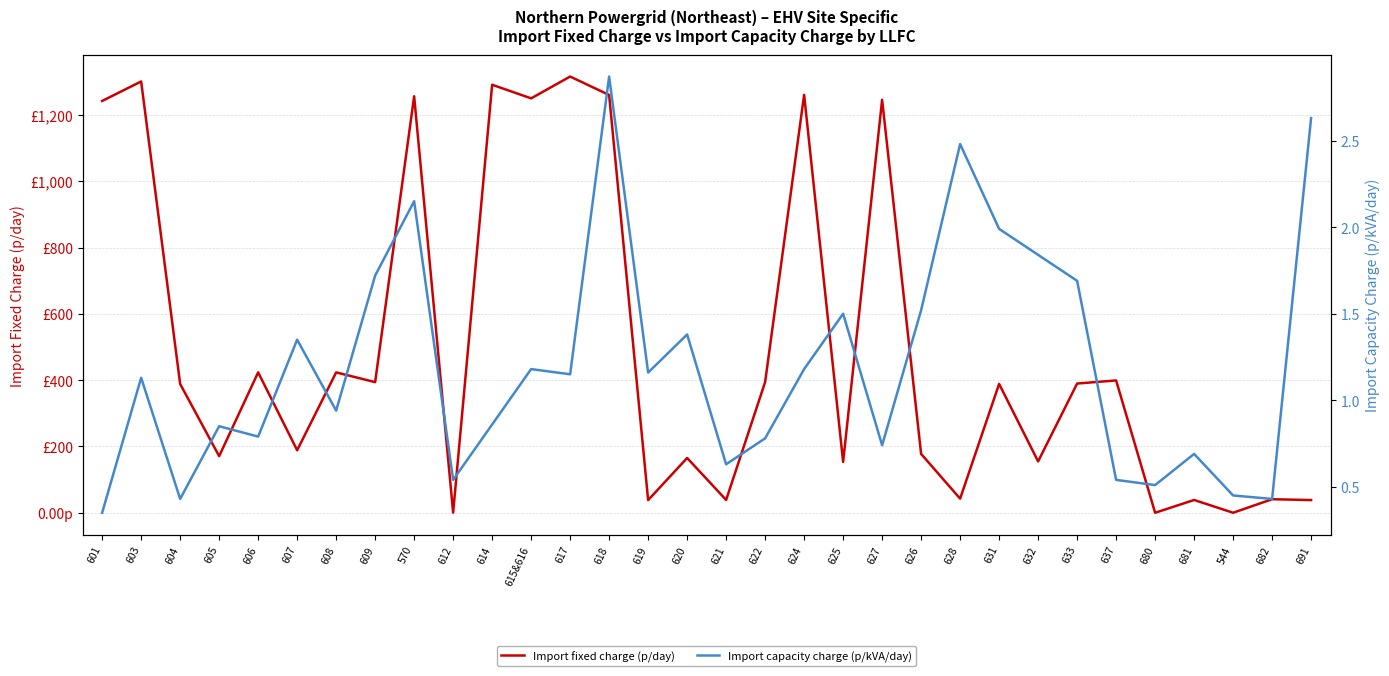

Is the value of Import capacity charge (p/kVA/day) at 681 greater than the value of Import fixed charge (p/day) at 604?

No